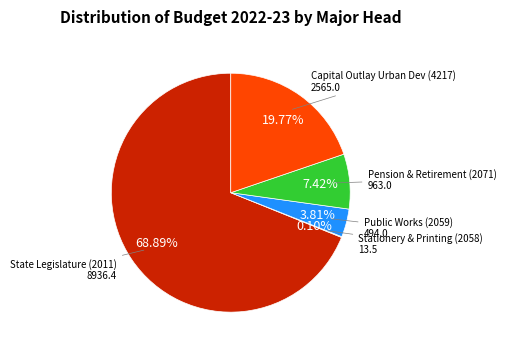

Is there any slice that represents more than half of the pie?

Yes